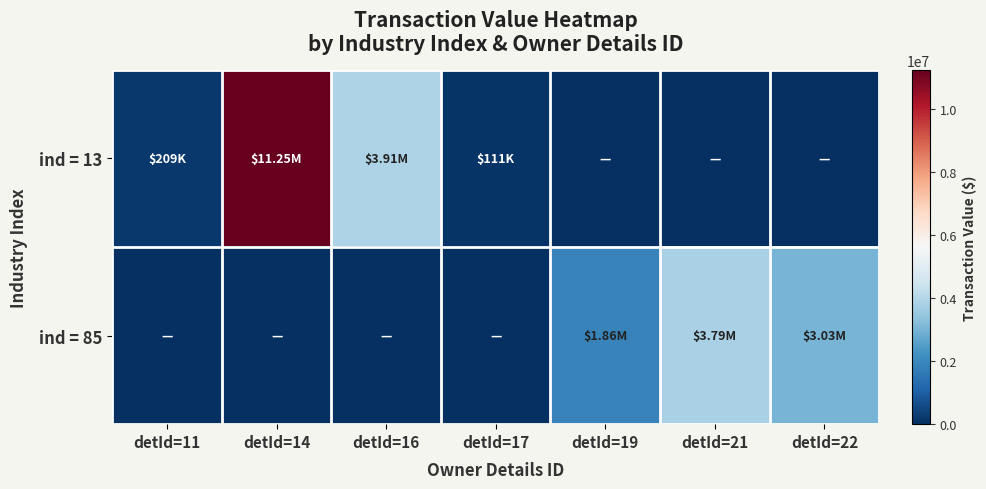

Between detId=11 and detId=16, which is larger?

detId=16